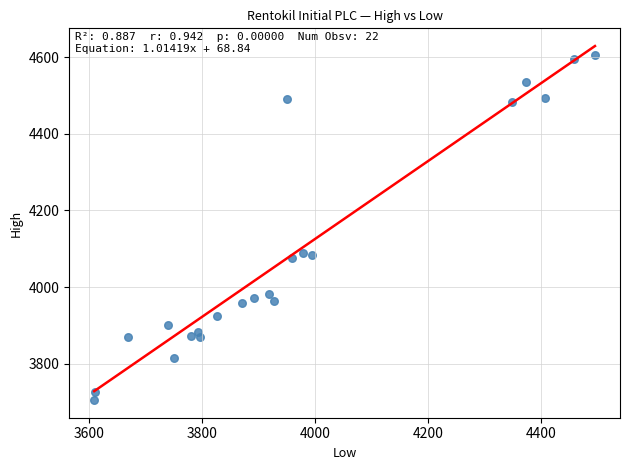

What is the range of Y values (max minus min)?

898